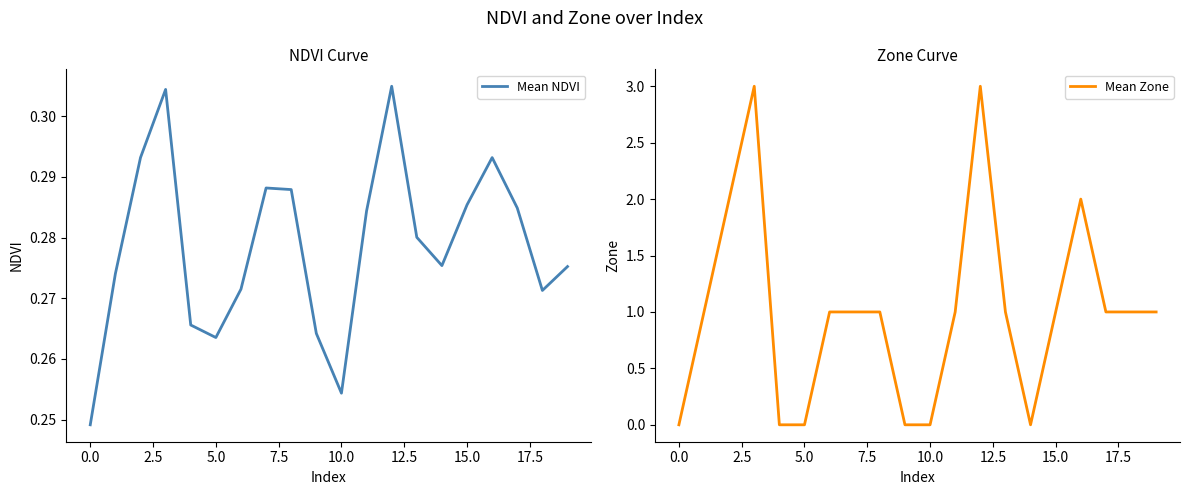

How many data points in Mean Zone are above 1?

4